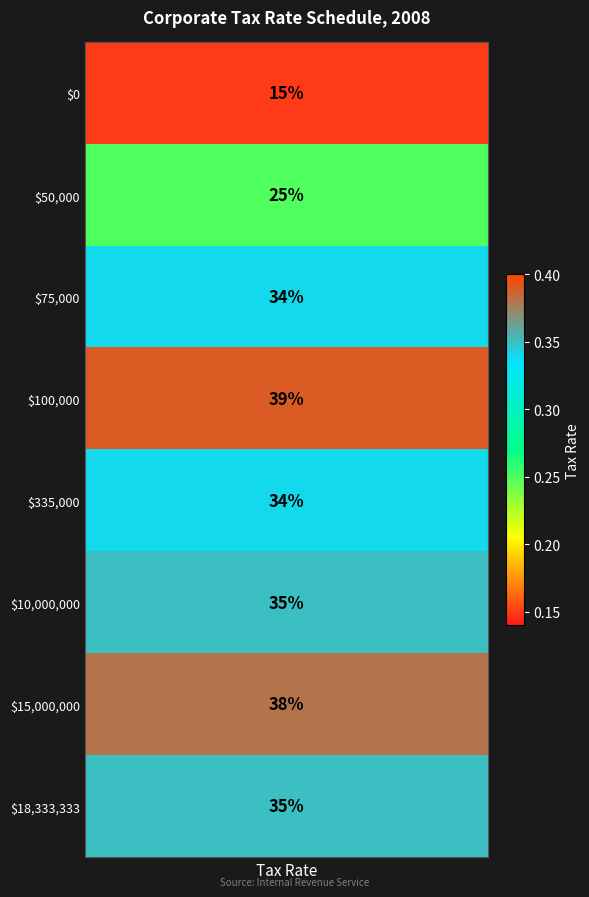

Rank the categories by value from highest to lowest.

3, 6, 5, 7, 2, 4, 1, 0